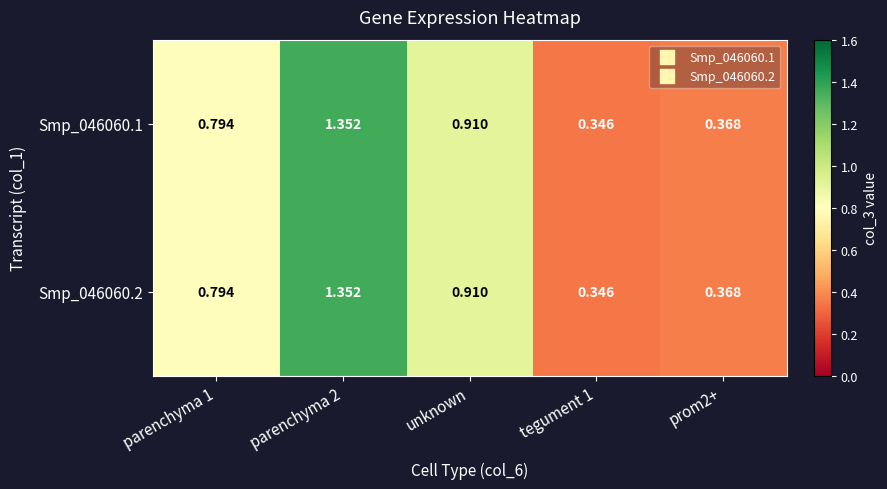

Is the value of Smp_046060.2 at unknown greater than the value of Smp_046060.1 at prom2+?

Yes